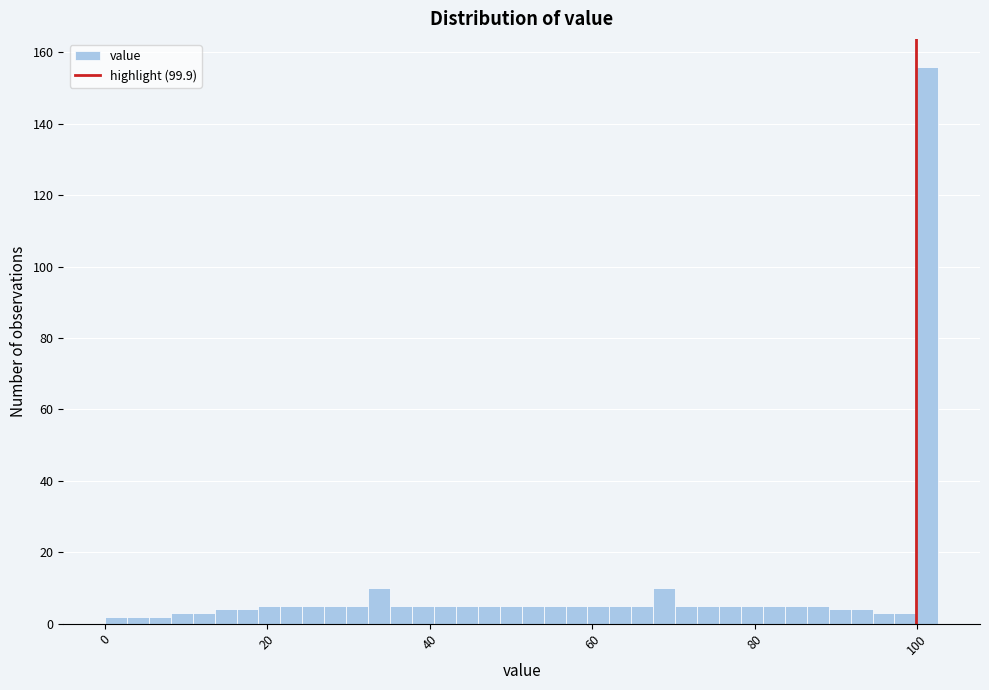

Read against the x-axis, roughly where is the centre of the tallest bar?

102